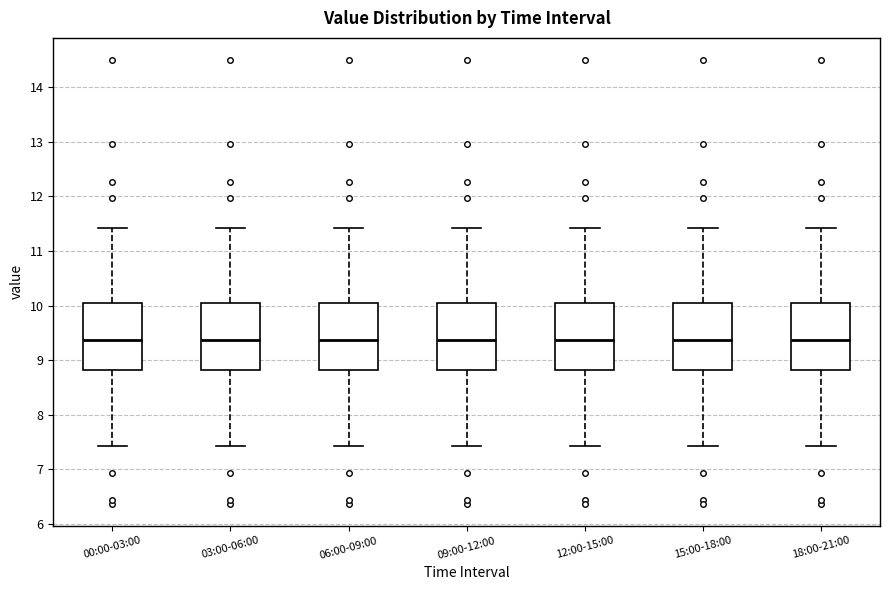

Where is the lower edge of the box for 12:00-15:00 on the y-axis? The values are not printed on the chart, so give them approximately, as read against the axis.

8.8